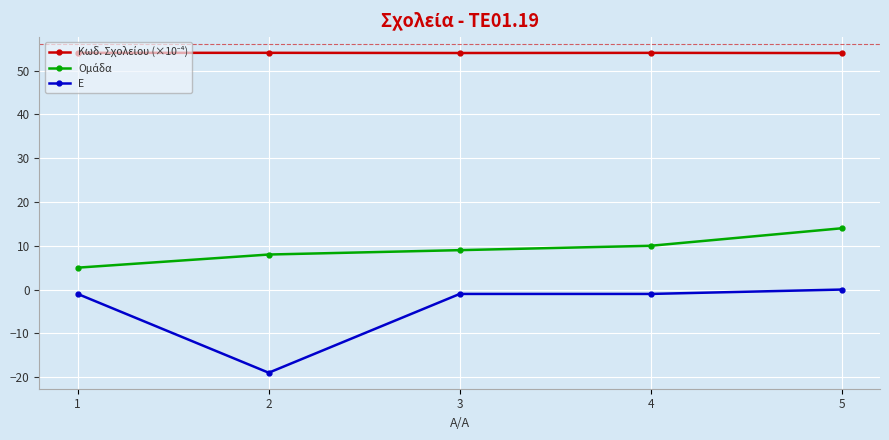

Which series has the widest spread of values?

Ε